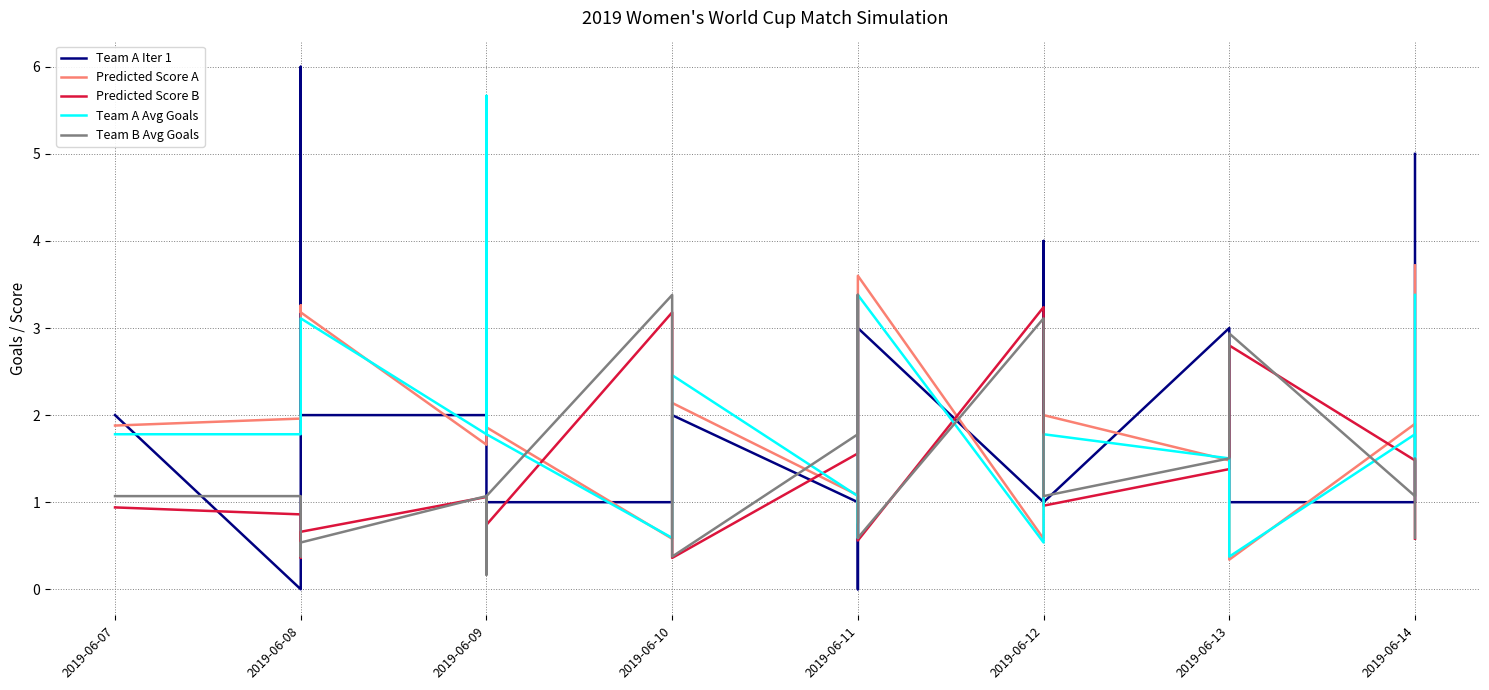

Which series ends up on top after the final intersection of Predicted Score A and Predicted Score B?

Predicted Score A